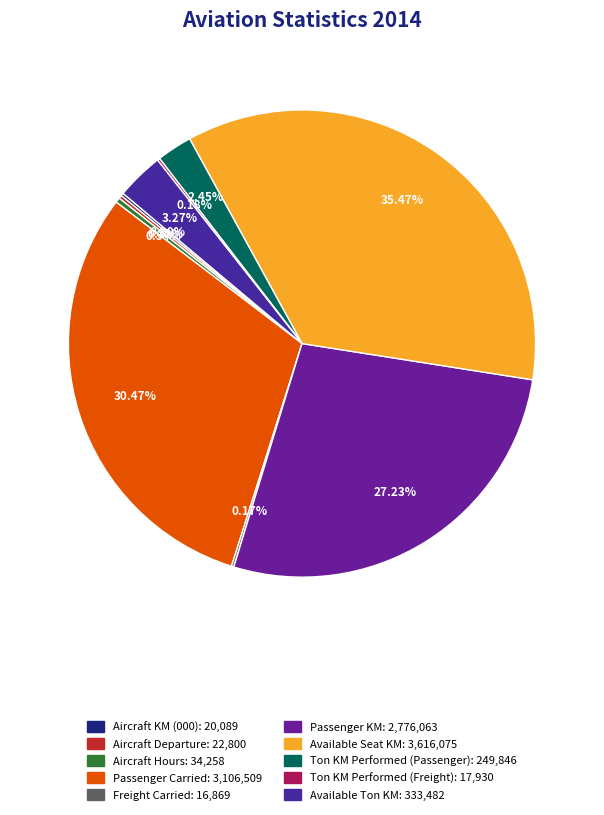

What is the ratio of the value at Passenger Carried to the value at Freight Carried?

184.2